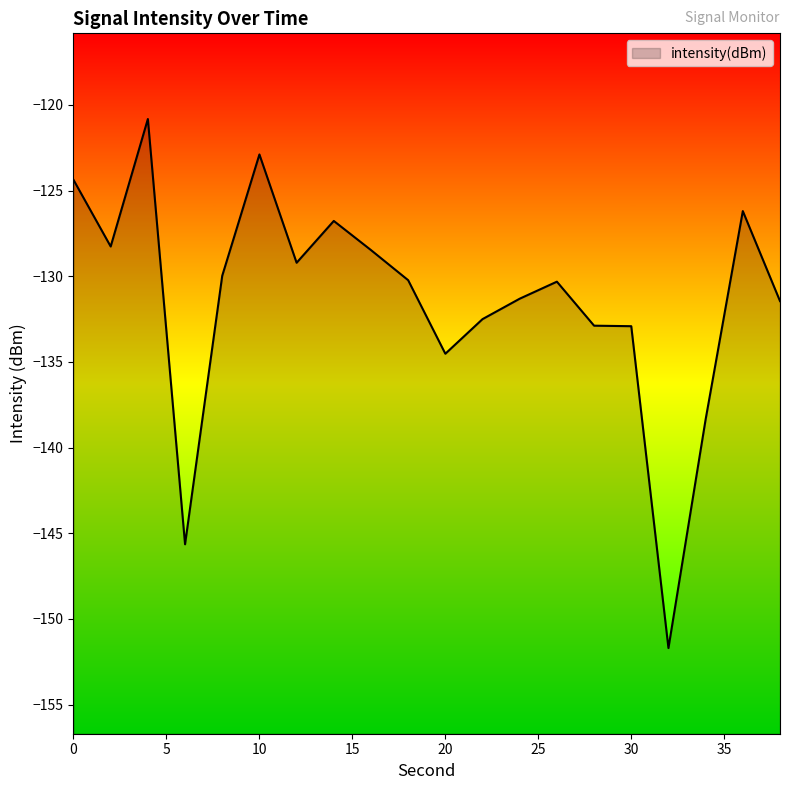

At which label is the value closest to -136?

20